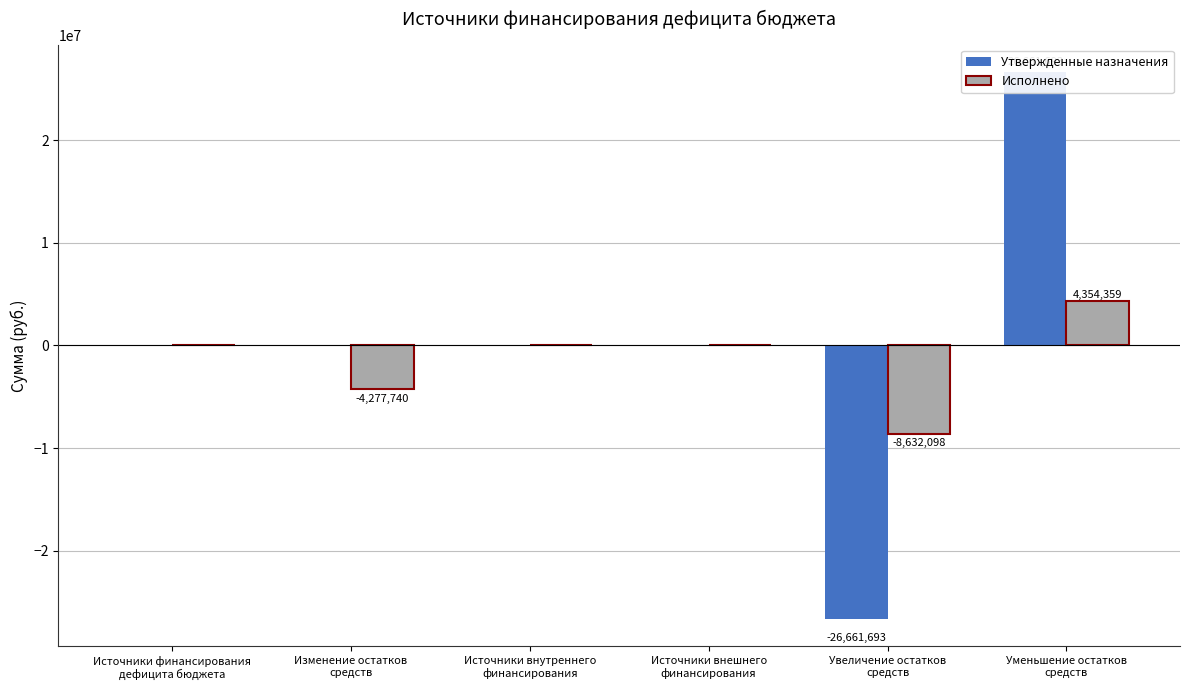

What position from the right is Уменьшение остатков
средств?

1